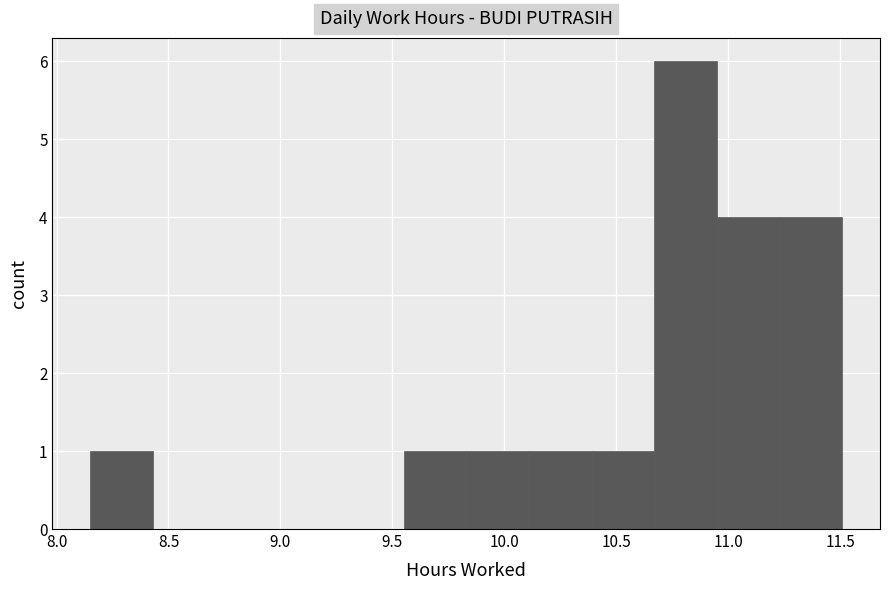

What is the height of the bar covering 11.23 to 11.51 on the x-axis? Neither the bar edges nor the heights are printed on the chart, so give them approximately, as read against the axes.

4